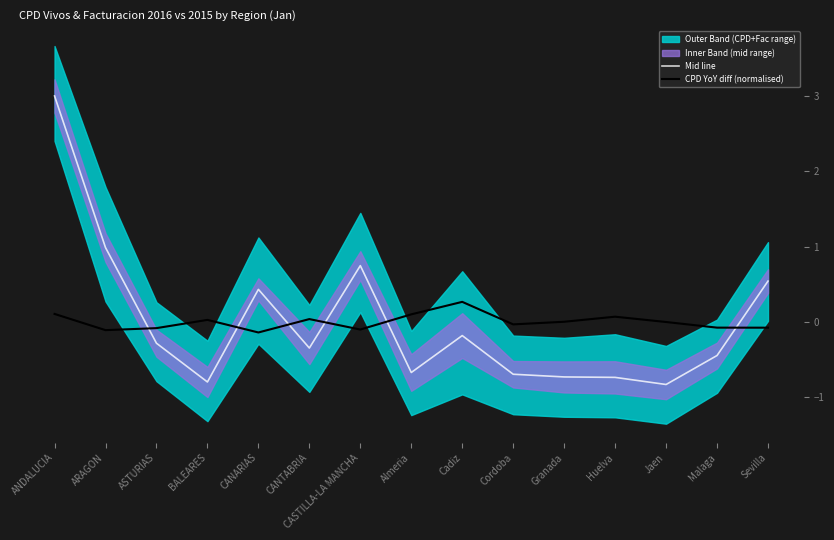

What is the difference between the Mid line values at ANDALUCIA and Almeria?

3.7